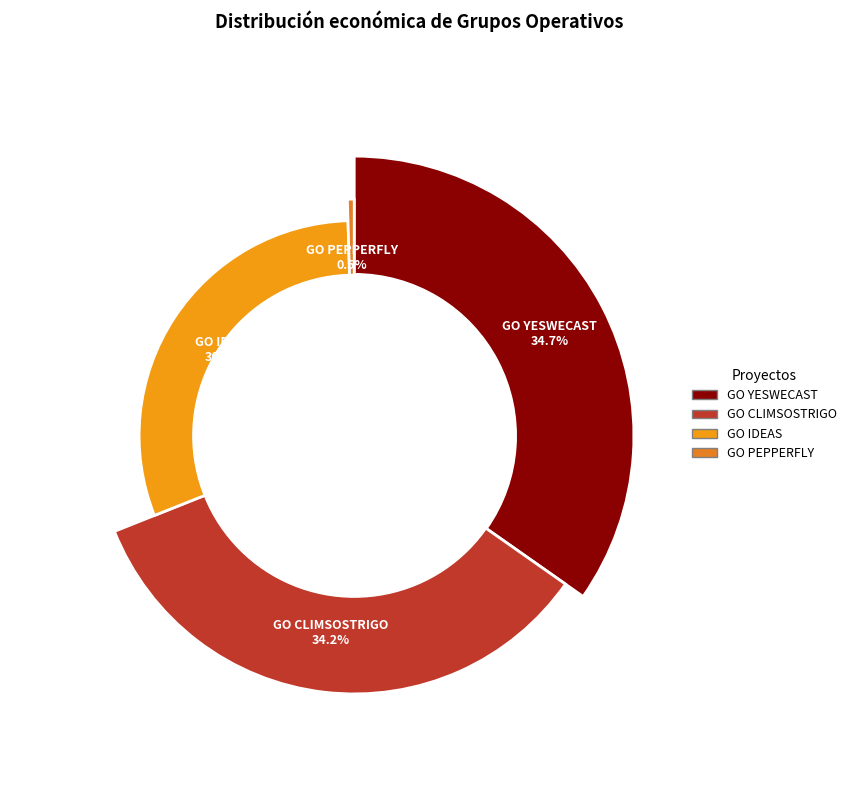

Rank the categories by value from highest to lowest.

GO YESWECAST, GO CLIMSOSTRIGO, GO IDEAS, GO PEPPERFLY